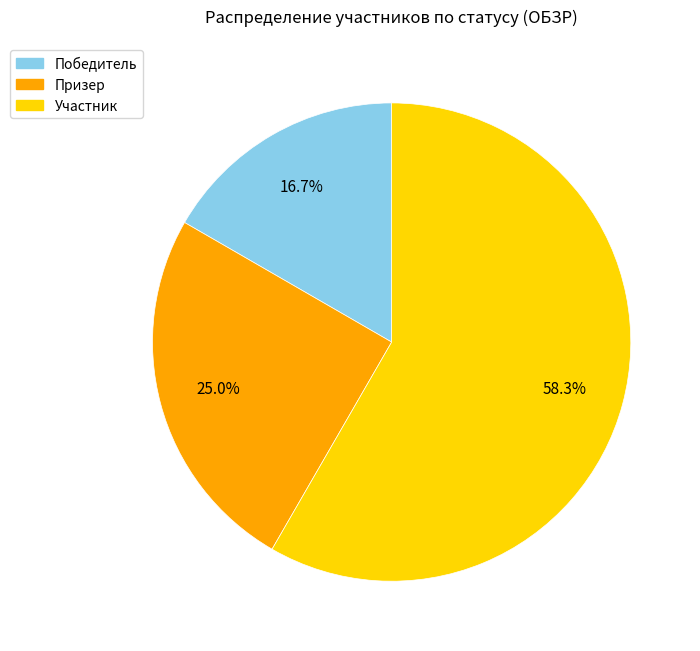

What portion of the pie excludes Участник?

41.7%